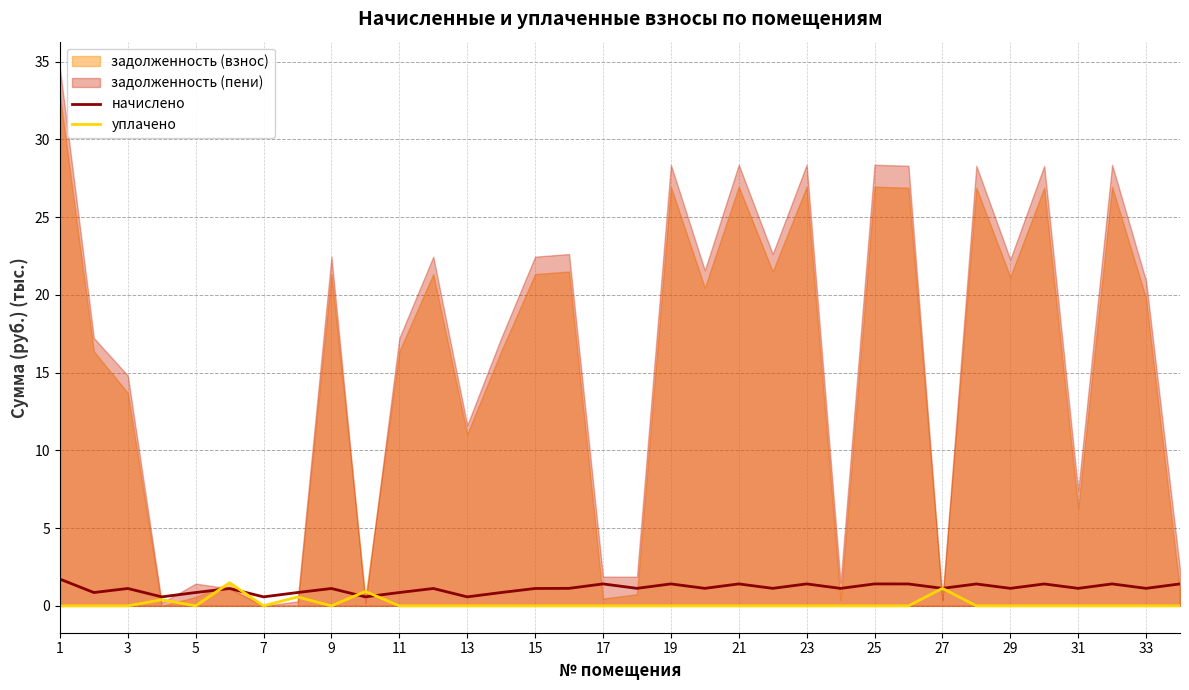

The value of уплачено at 13 is 0.0. True or false?

True